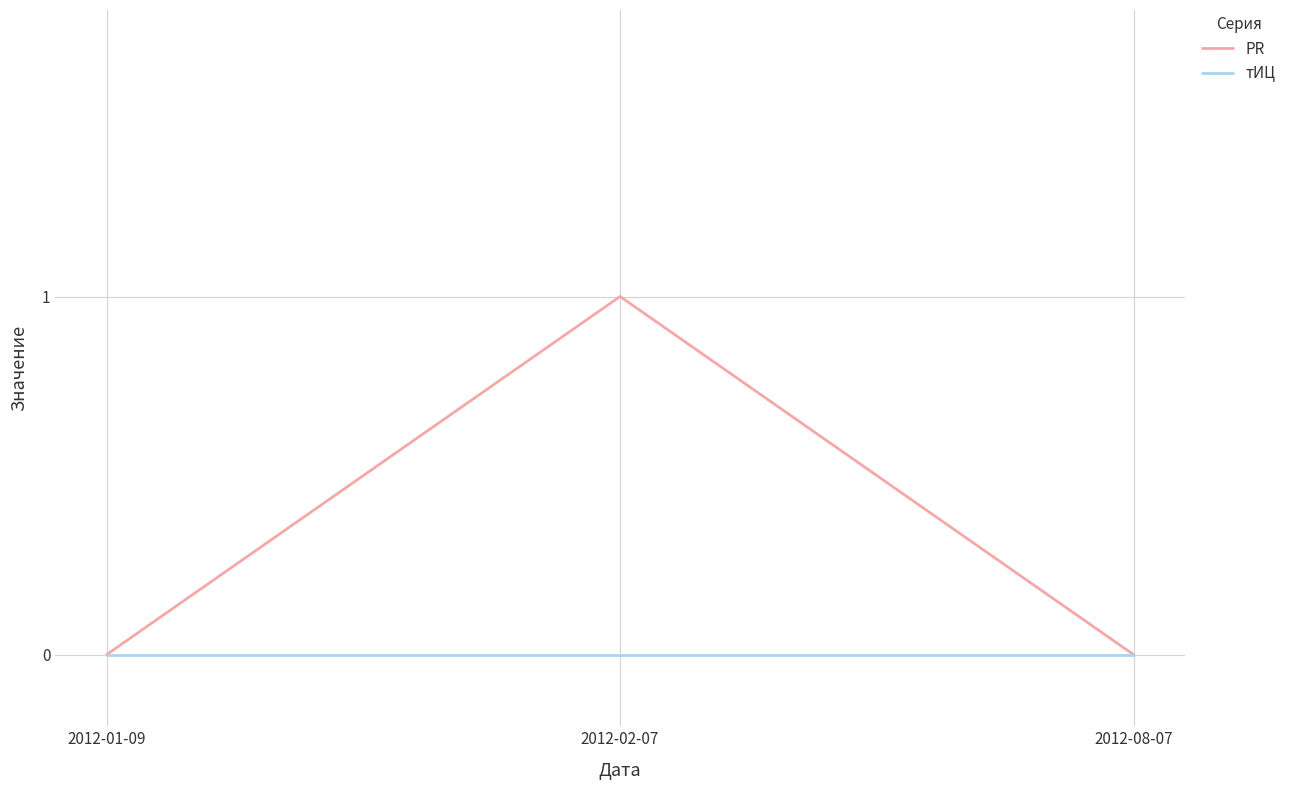

List the series in order of their peak value, highest first.

PR, тИЦ